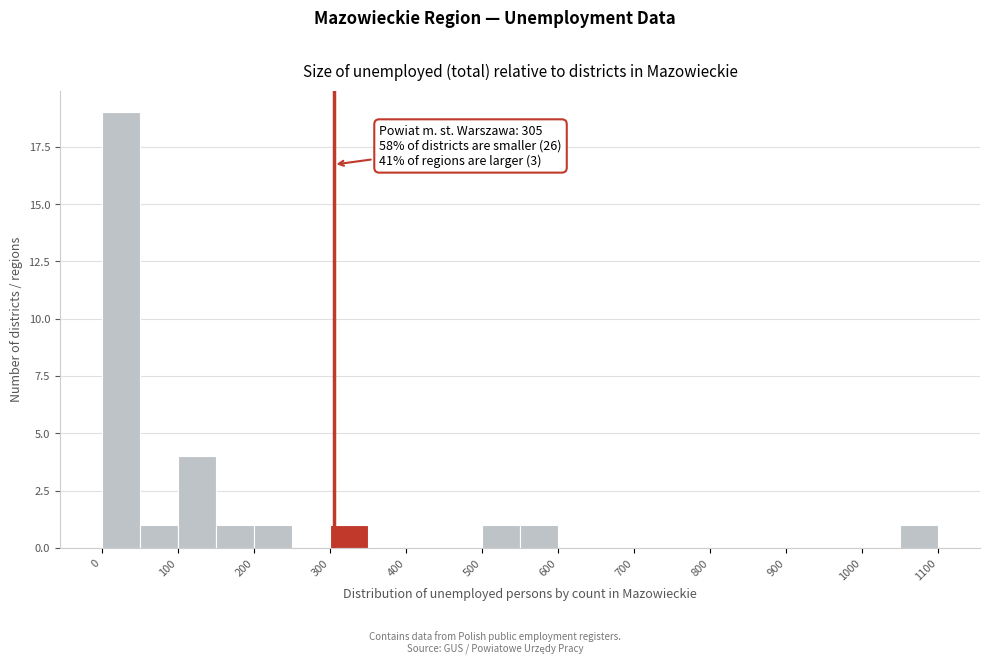

Over which range of the x-axis is the bar tallest?

0 to 50